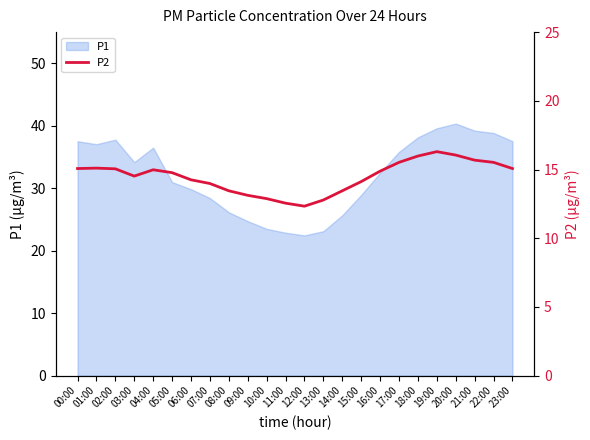

True or false: P1 has a value of 32.5 at 16:00.

True